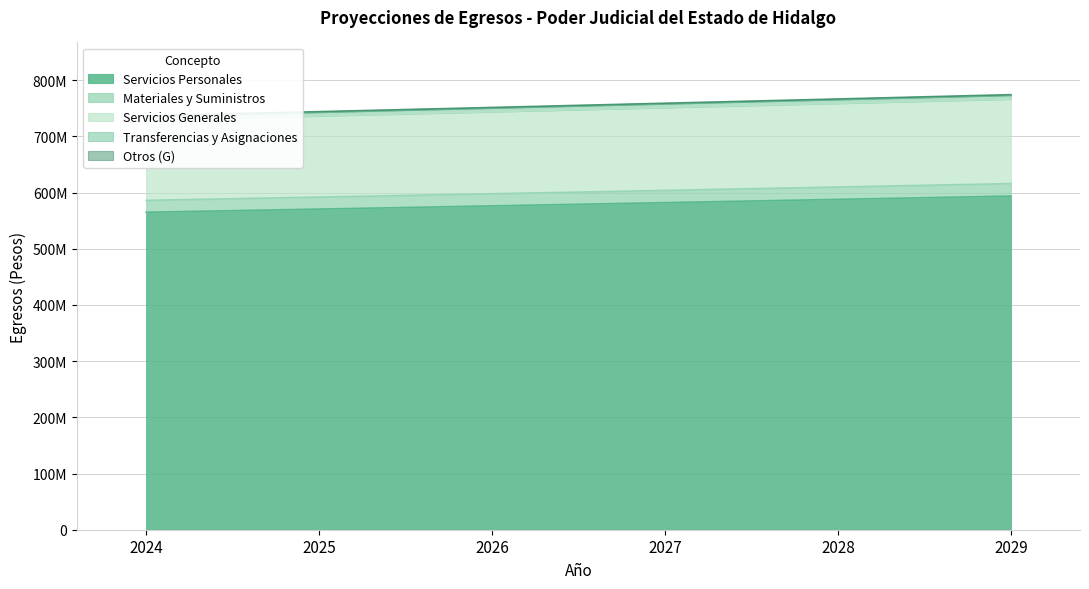

At which label does Servicios Generales reach its peak?

2029